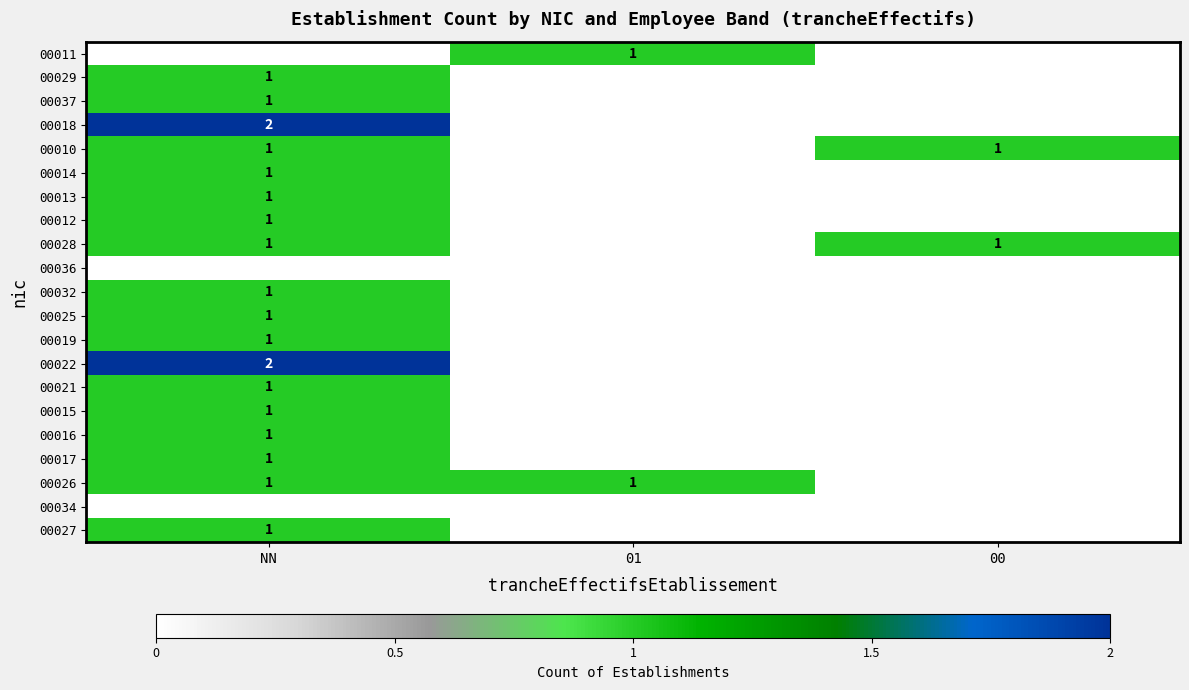

The value of 00018 at NN is 4. True or false?

False